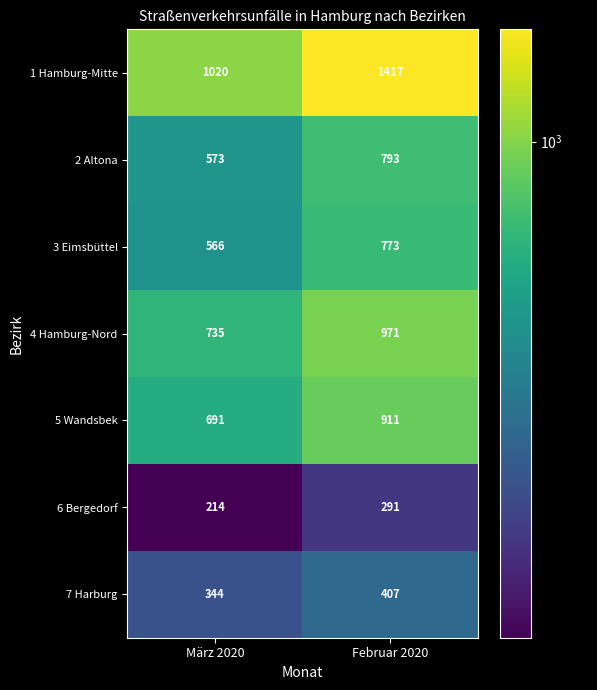

Which series changed the most between März 2020 and Februar 2020?

1 Hamburg-Mitte